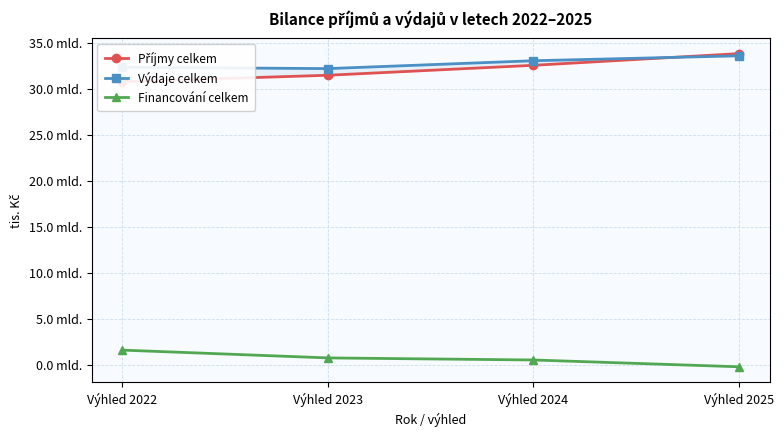

Between Výhled 2023 and Výhled 2025, which series saw the biggest shift?

Příjmy celkem